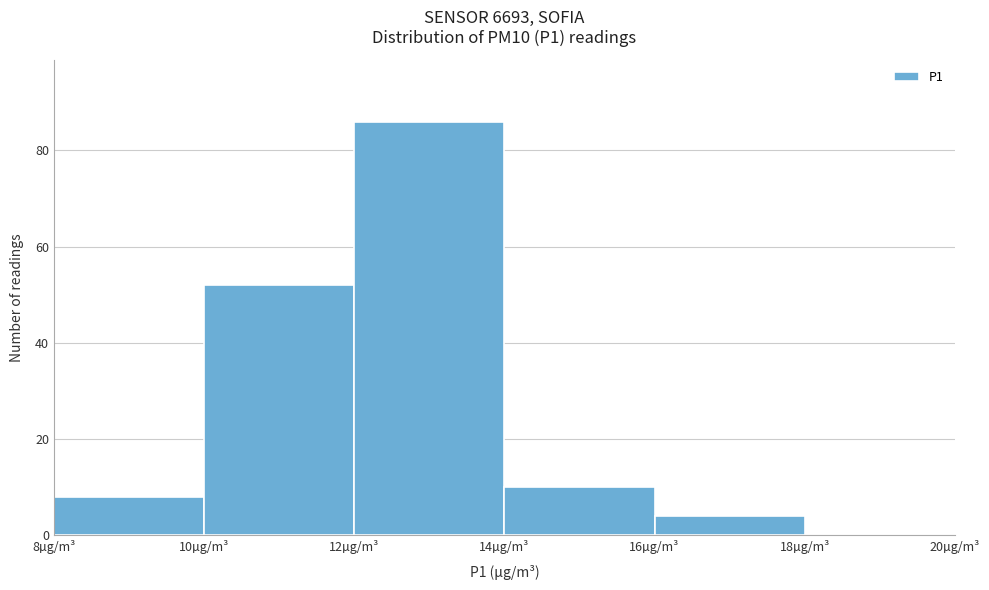

Reading left to right, transcribe this chart: for each bar, give the range it covers on the x-axis and its height. The values are not printed on the chart, so give them approximately, as read against the axis.

8 to 10: 8
10 to 12: 52
12 to 14: 86
14 to 16: 10
16 to 18: 4
18 to 20: 0